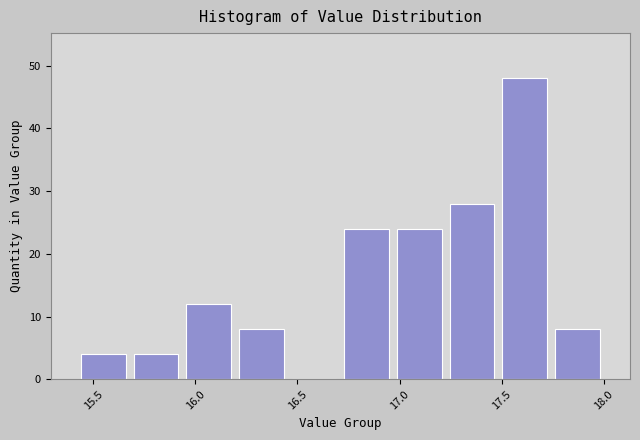

What is the height of the bar covering 15.70 to 15.95 on the x-axis? Neither the bar edges nor the heights are printed on the chart, so give them approximately, as read against the axes.

4